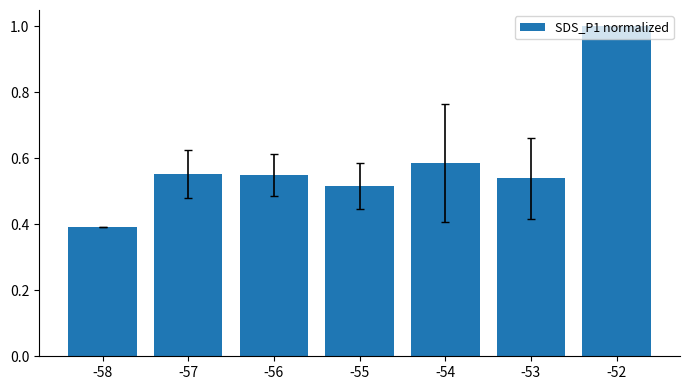

What is the value of the 1st bar from the left?

0.4